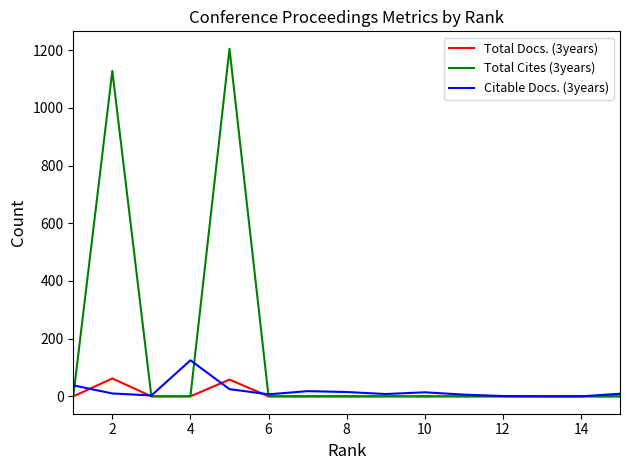

True or false: Total Cites (3years) and Citable Docs. (3years) intersect in this chart.

True